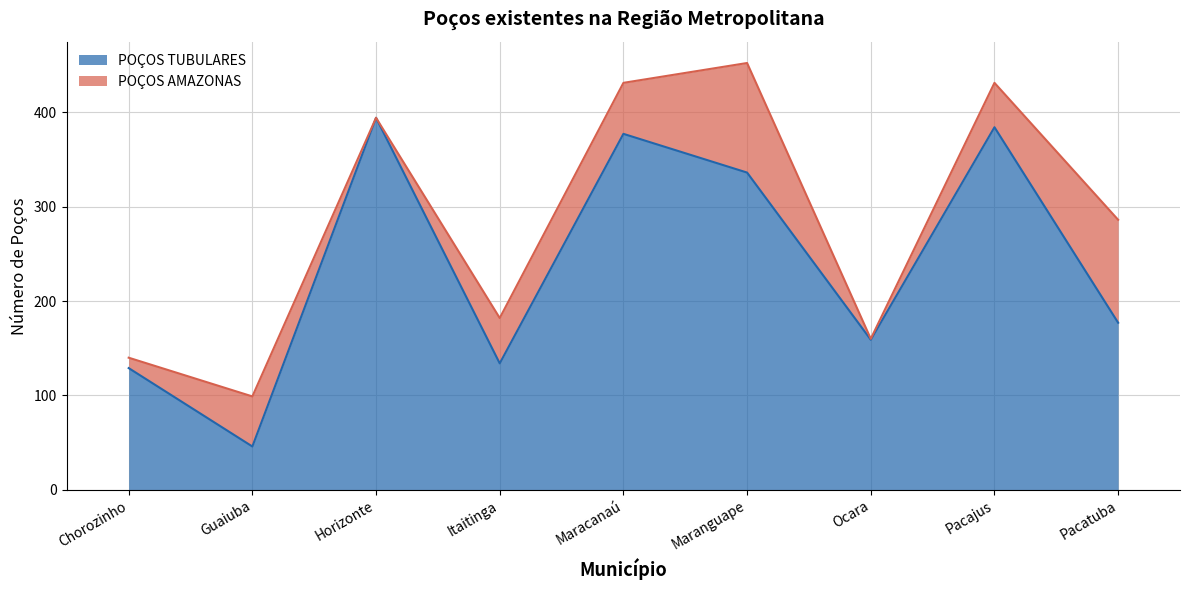

Rank the categories by value from lowest to highest.

Guaiuba, Chorozinho, Itaitinga, Ocara, Pacatuba, Maranguape, Maracanaú, Pacajus, Horizonte